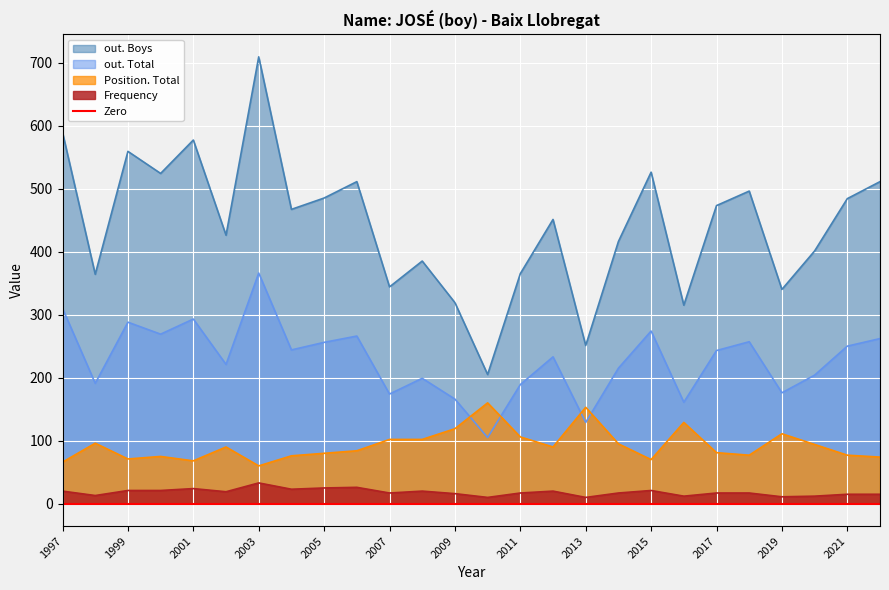

Is the value of Position. Total at 2010 greater than the value of out. Total at 2017?

No